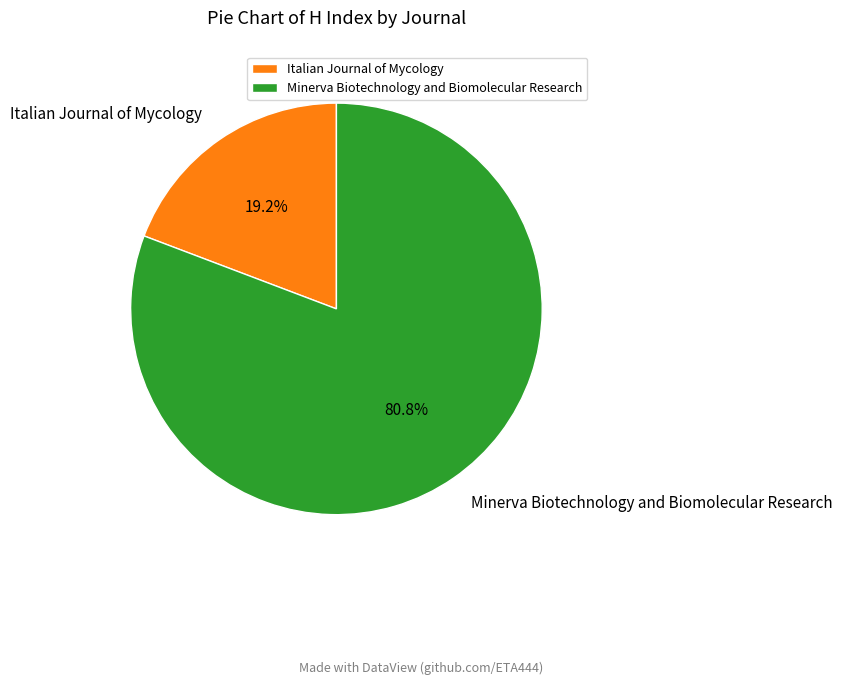

Which category accounts for the majority?

Minerva Biotechnology and Biomolecular Research